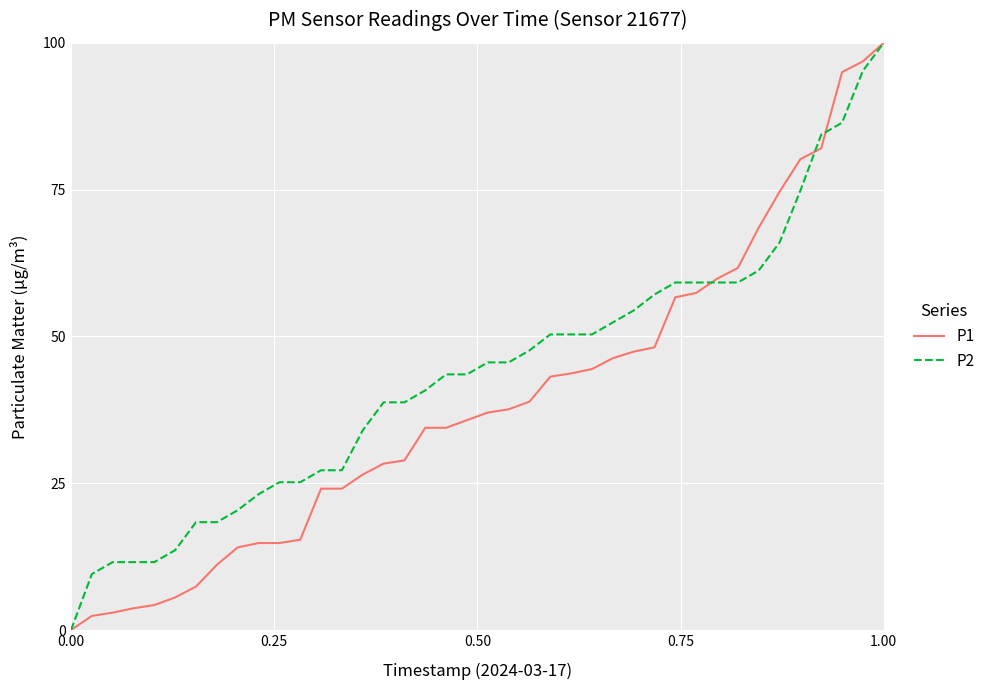

List the series in order of their overall mean, highest first.

P2, P1